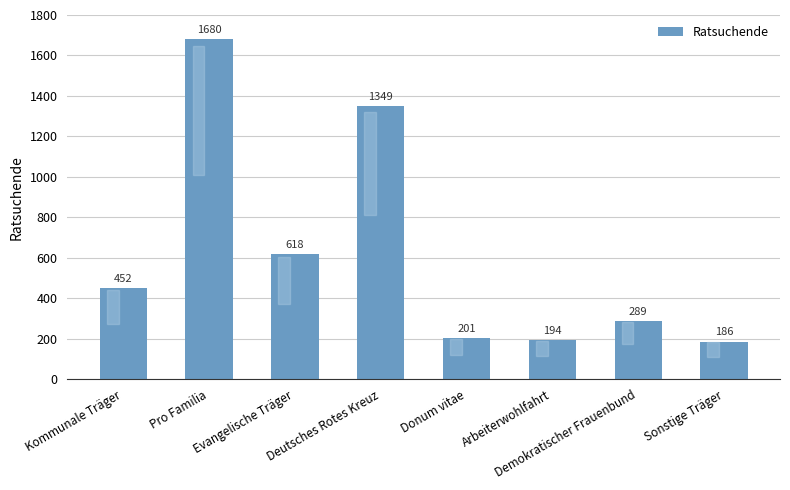

How many data points does each series have?

8